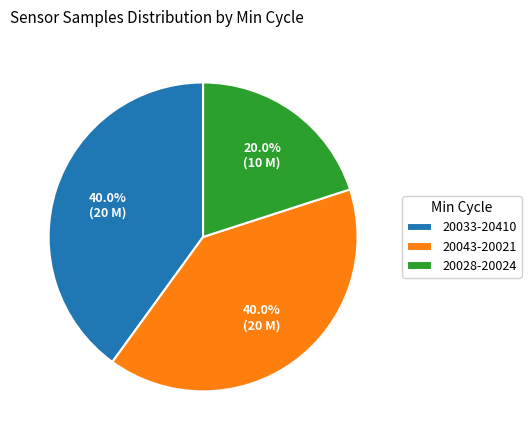

What is the smallest slice in the pie chart?

20028-20024